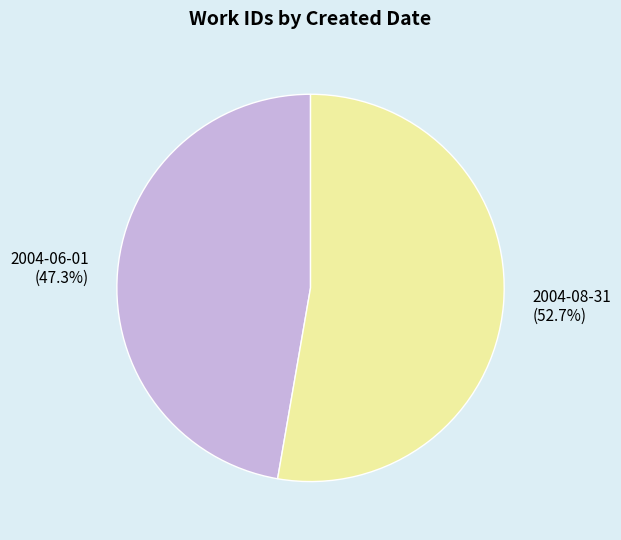

Rank the categories by value from lowest to highest.

2004-06-01, 2004-08-31